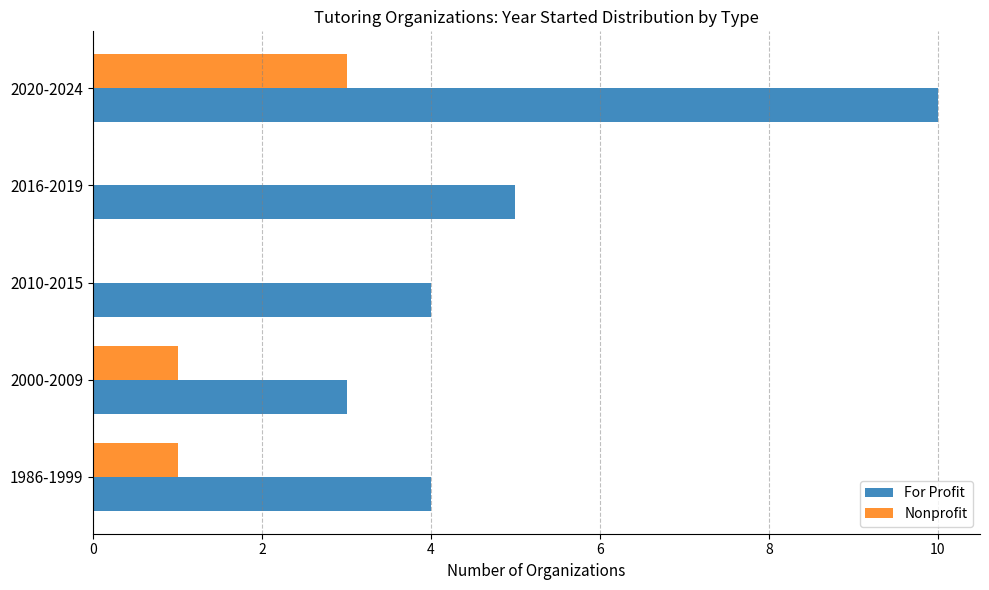

What is the total value across all series at 2020-2024?

13